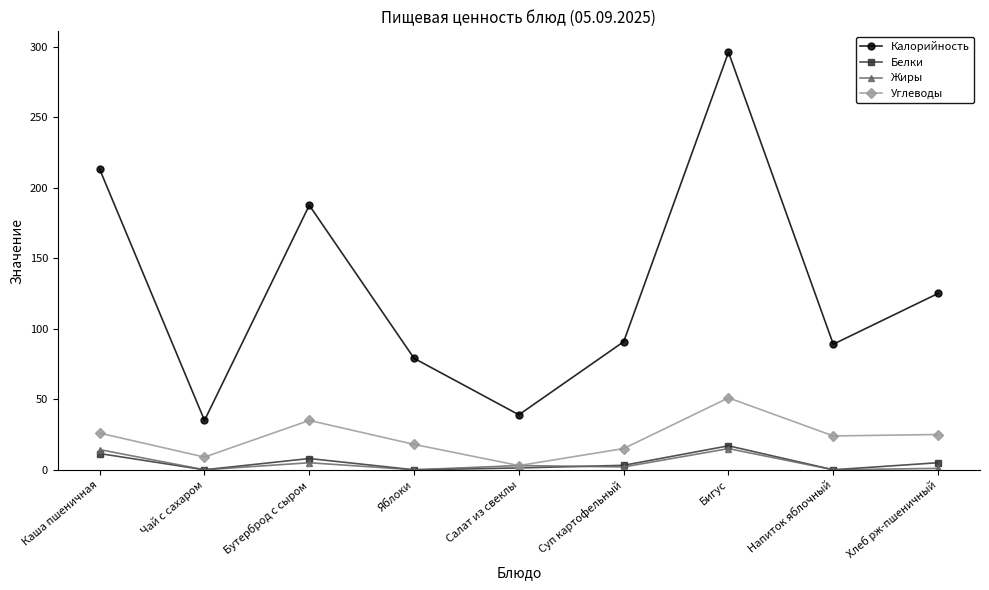

Does the chart have visible grid lines?

No